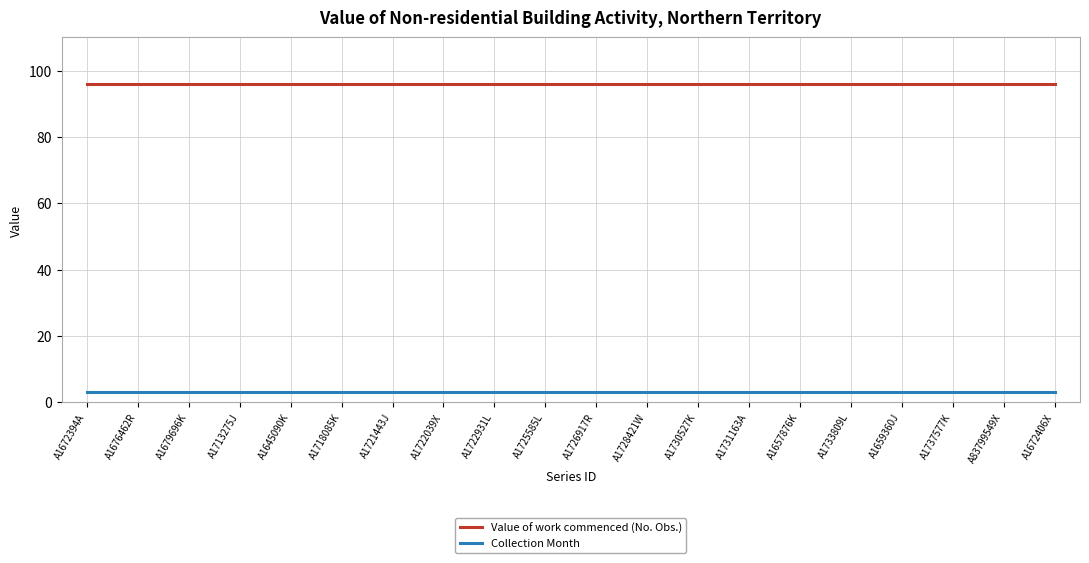

Rank the series by their maximum value, from lowest to highest.

Collection Month, Value of work commenced (No. Obs.)